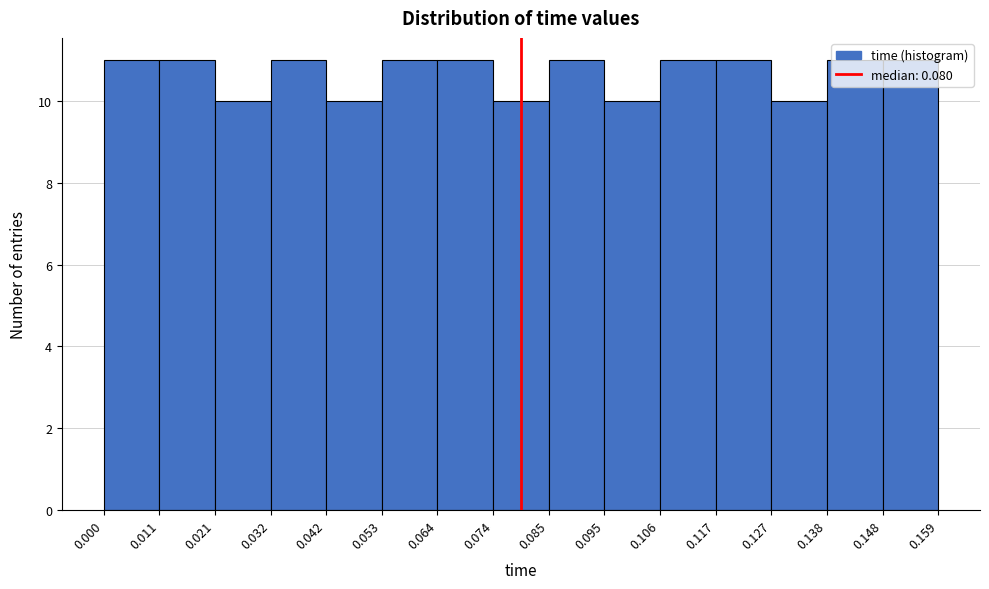

What is the height of the bar covering 0.117 to 0.127 on the x-axis? The values are not printed on the chart, so give them approximately, as read against the axis.

11